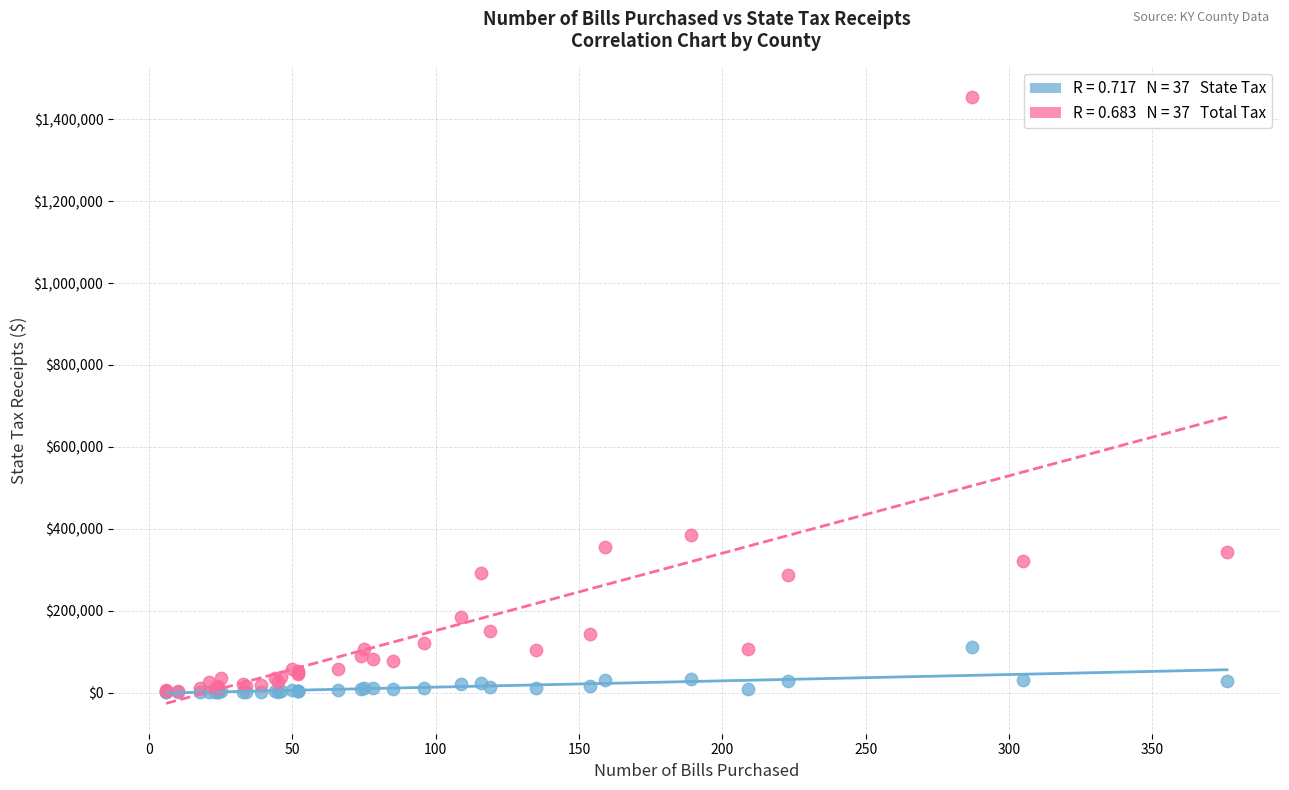

Across all series, what Y value is closest to 727814?

384113.5